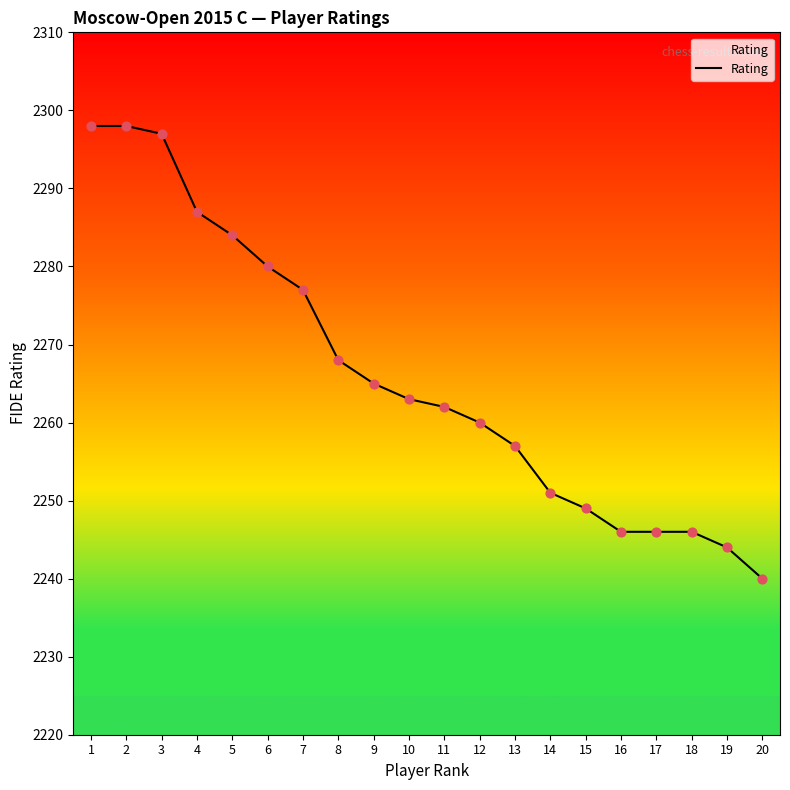

What is the ratio of the value at 7 to the value at 20?

1.0